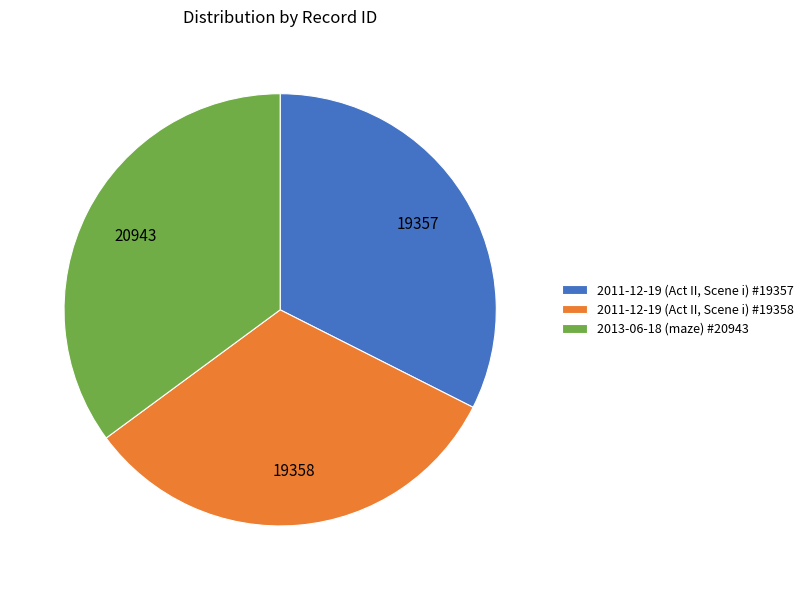

Which category has the biggest portion of the pie?

2013-06-18 (maze) #20943